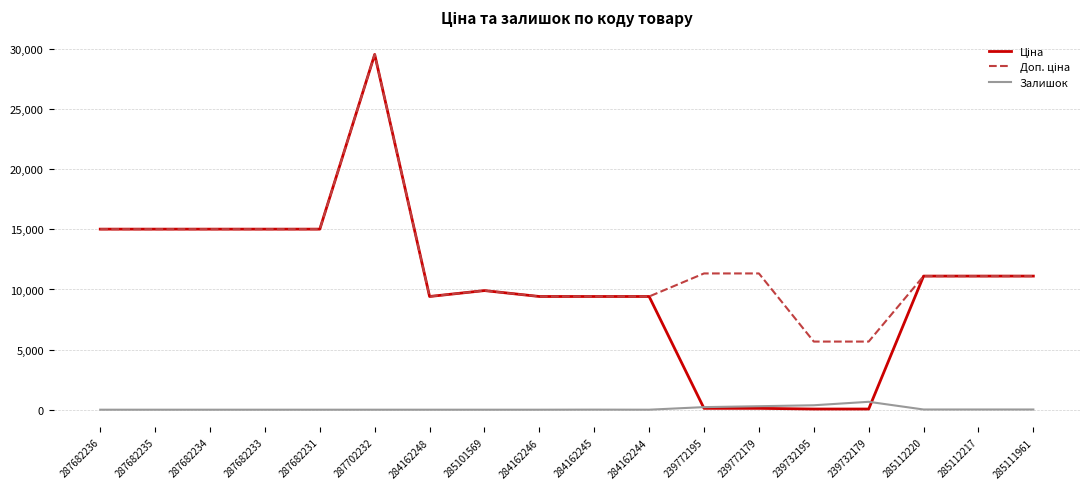

What is the highest value of the Залишок series?

658.0